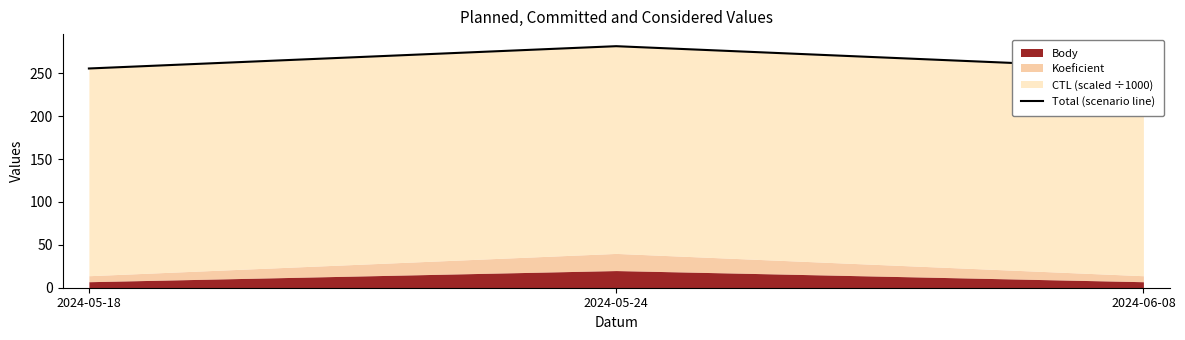

Reading right to left, what are all the values shown in this chart?

255.6	281.6	255.6